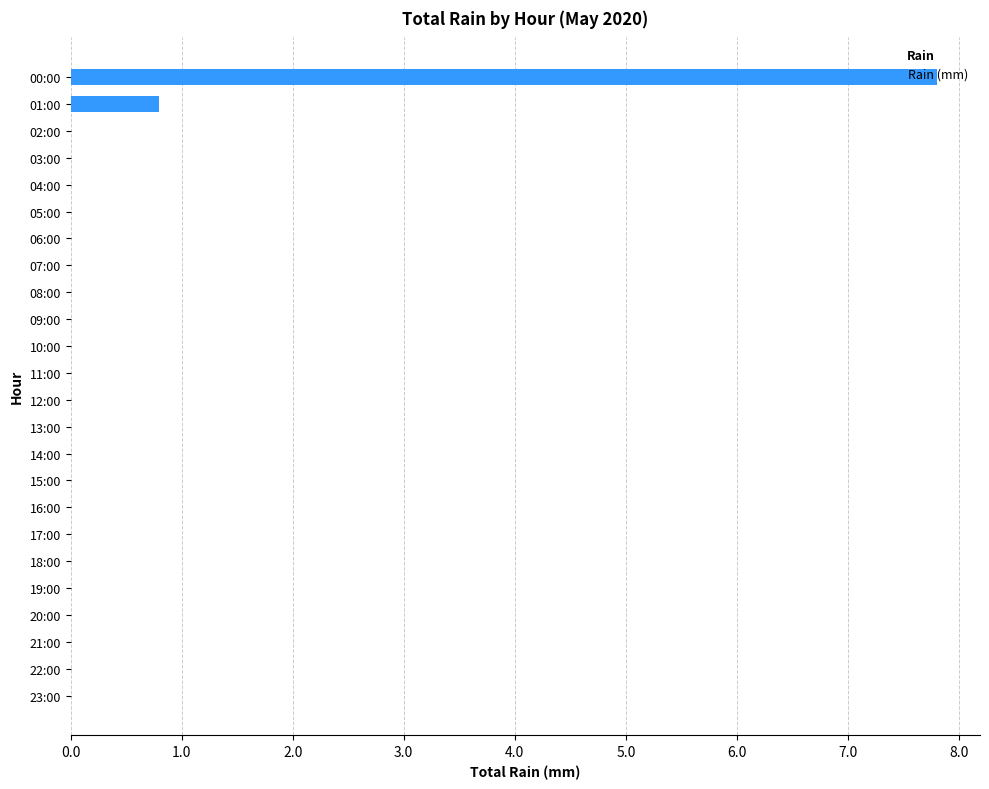

Are the bars grouped side by side (vs. stacked)?

No